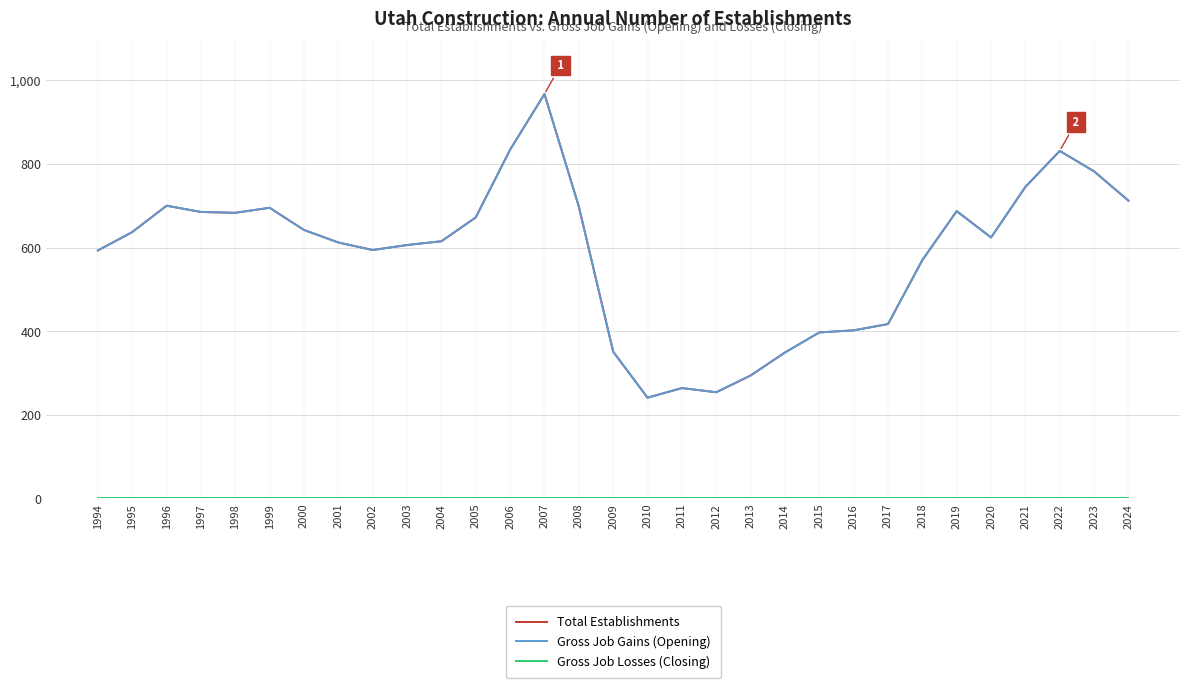

Where is the first local maximum for Total Establishments?

1996